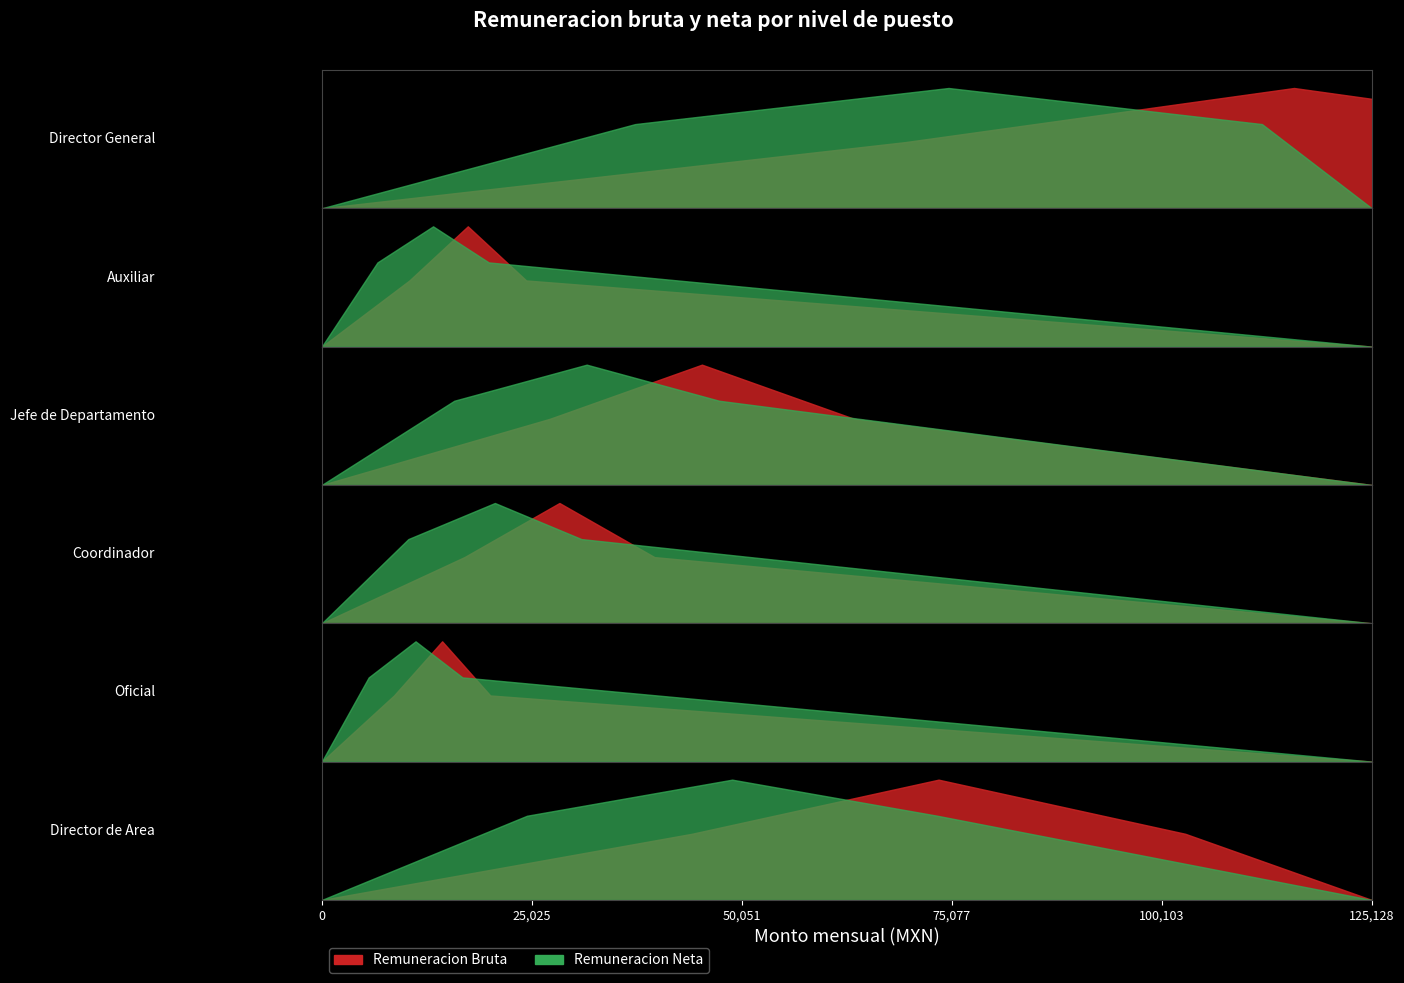

What is the label of the 3rd point from the left?

Jefe de Departamento